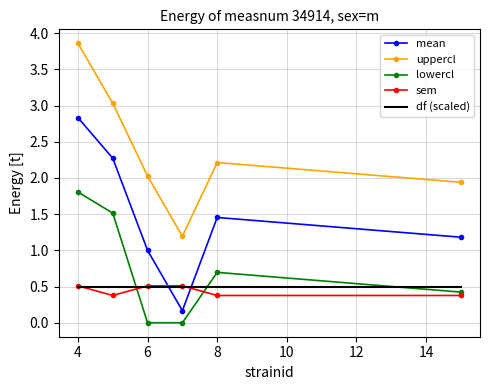

Which series has the largest total across all categories?

uppercl